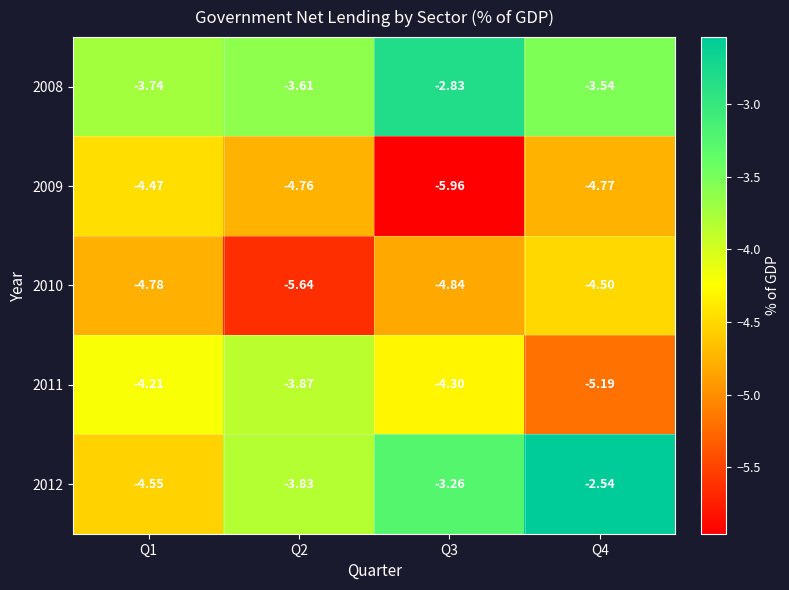

At how many categories does at least one series exceed -4?

4